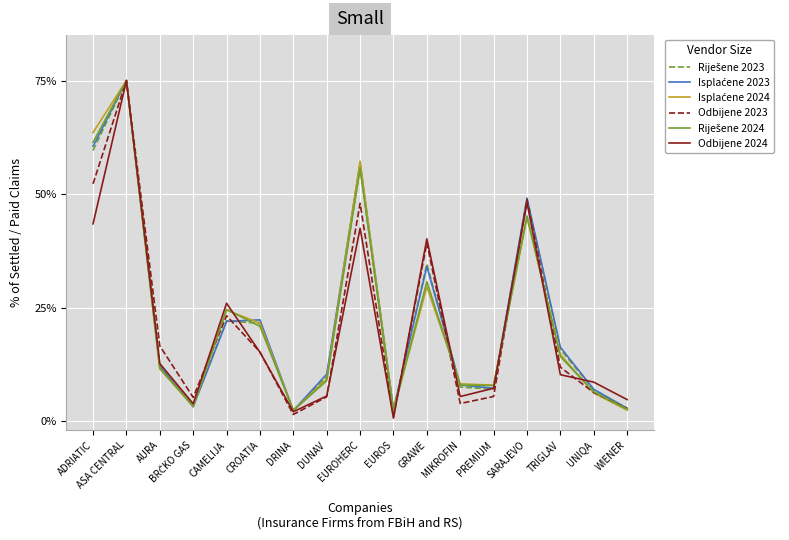

What is the spread (max minus min) of values at WIENER?

2.3